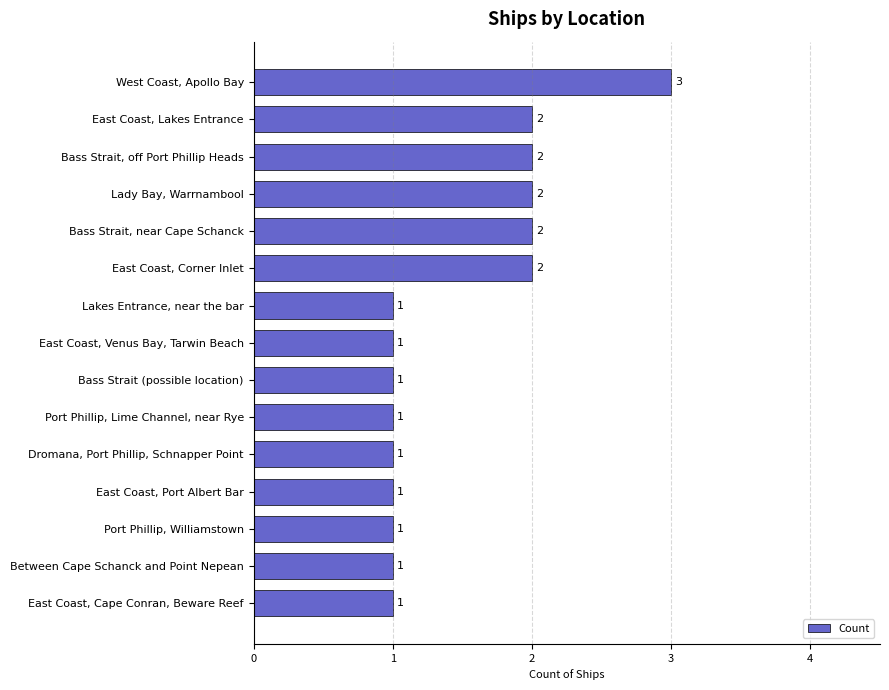

Approximately how many times larger is the value at Bass Strait (possible location) compared to Port Phillip, Williamstown?

1.0